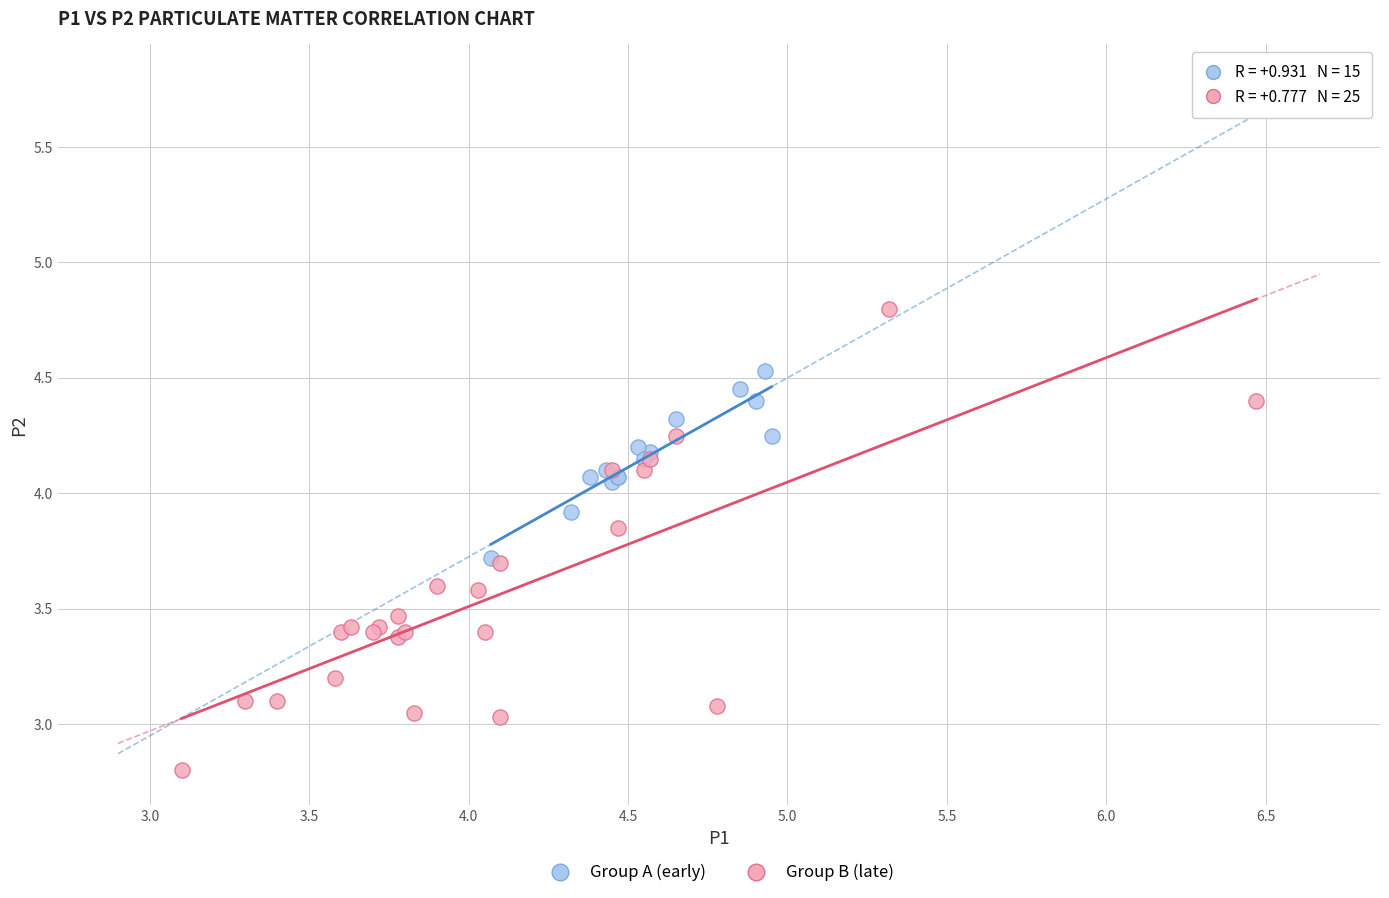

Which series has the widest spread of Y values?

Group B (late)